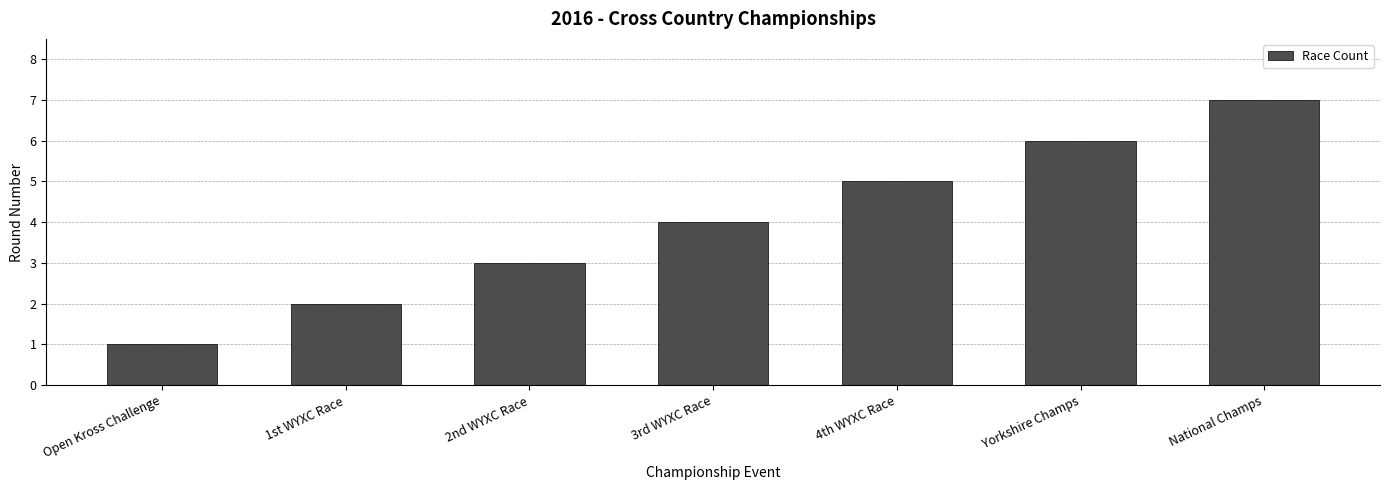

At which label is the value closest to 4?

3rd WYXC Race